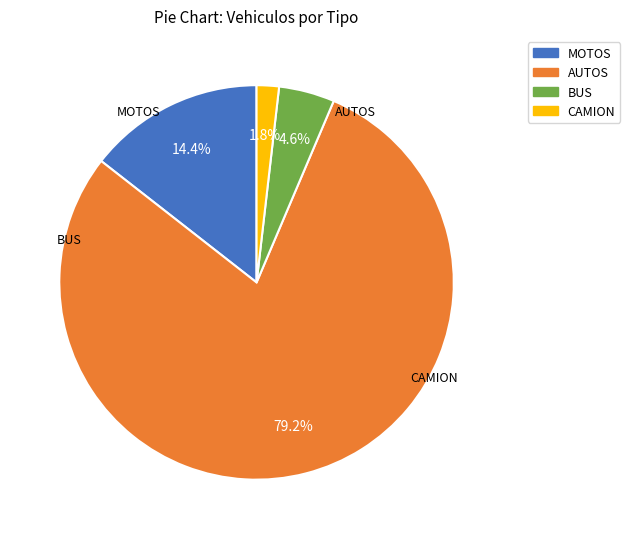

Is there any slice that represents more than half of the pie?

Yes